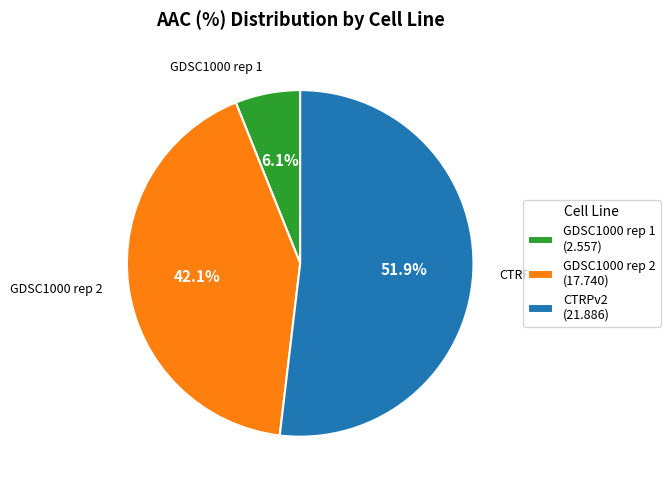

To the nearest percent, what portion does GDSC1000 rep 2 represent?

42%